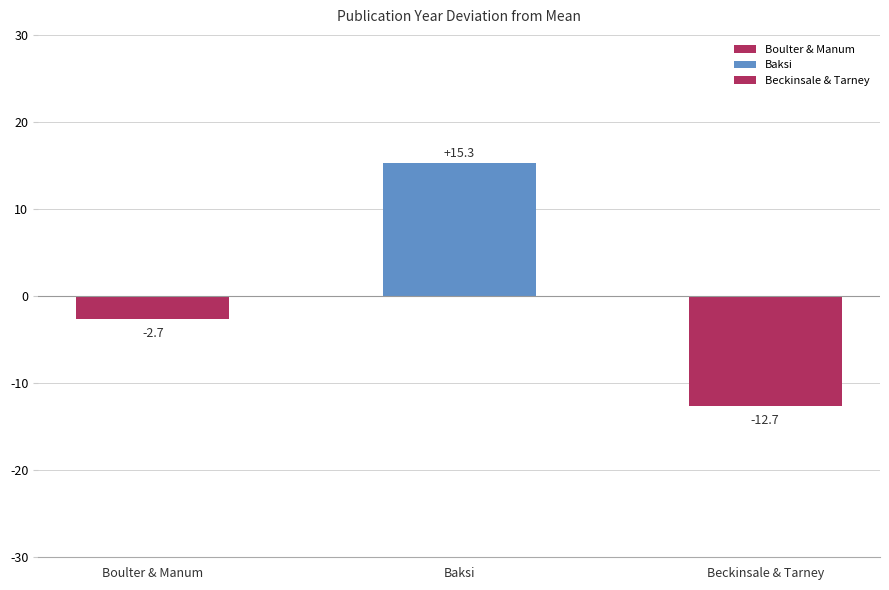

What is the label of the 1st bar from the left?

Boulter & Manum